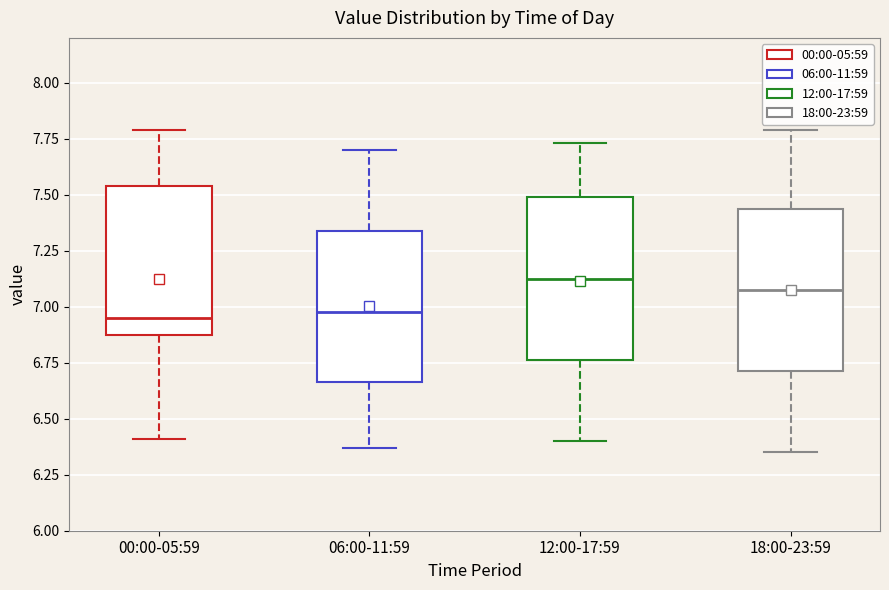

Reading left to right, read every box against the y-axis: the position of its median line, the range the box covers, and the ends of its whiskers. The values are not printed on the chart, so give them approximately, as read against the axis.

00:00-05:59: median 6.95, box 6.85 to 7.55, whiskers 6.40 to 7.80
06:00-11:59: median 7.00, box 6.65 to 7.35, whiskers 6.35 to 7.70
12:00-17:59: median 7.15, box 6.75 to 7.50, whiskers 6.40 to 7.75
18:00-23:59: median 7.10, box 6.70 to 7.45, whiskers 6.35 to 7.80